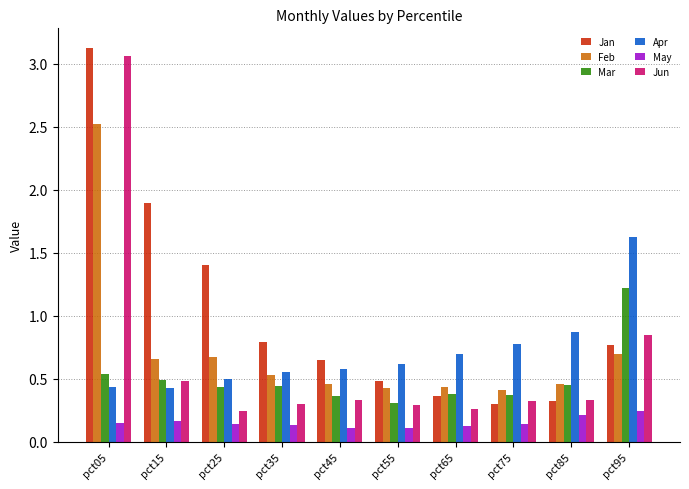

Which category has the highest value in the Jan series?

pct05